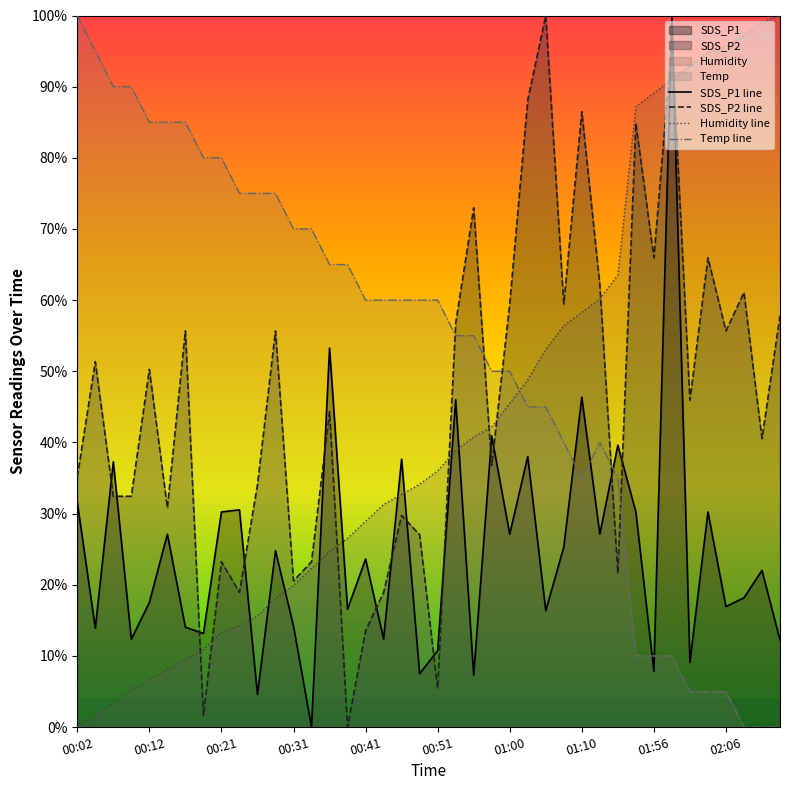

Reading left to right, what are all the values shown in this chart?

SDS_P1 line: 31.6	13.9	37.3	12.4	17.5	27.1	14.0	13.2	30.2	30.5	4.6	24.8	14.2	0.0	53.3	16.6	23.6	12.4	37.6	7.5	10.8	46.0	7.3	40.9	27.1	38.0	16.4	25.3	46.4	27.1	39.6	30.2	7.8	100.0	9.1	30.2	16.9	18.2	22.0	12.2
SDS_P2 line: 35.1	51.4	32.4	32.4	50.3	30.8	55.7	1.6	23.2	18.9	34.1	55.7	20.5	23.2	44.3	0.0	13.5	18.9	29.7	27.0	5.4	56.8	73.0	36.8	59.5	88.1	100.0	59.5	86.5	62.2	21.6	84.9	65.9	96.2	45.9	65.9	55.7	61.1	40.5	57.8
Humidity line: 0.0	1.4	3.3	5.2	6.6	8.1	9.5	10.9	13.3	14.2	15.6	18.0	19.9	22.3	24.6	26.5	28.9	31.3	32.7	34.1	36.0	38.9	40.8	42.2	45.5	48.8	53.1	56.4	58.3	60.2	63.5	87.2	89.1	91.0	92.9	94.8	95.7	97.2	99.1	100.0
Temp line: 100.0	95.0	90.0	90.0	85.0	85.0	85.0	80.0	80.0	75.0	75.0	75.0	70.0	70.0	65.0	65.0	60.0	60.0	60.0	60.0	60.0	55.0	55.0	50.0	50.0	45.0	45.0	40.0	35.0	40.0	35.0	10.0	10.0	10.0	5.0	5.0	5.0	0.0	0.0	0.0